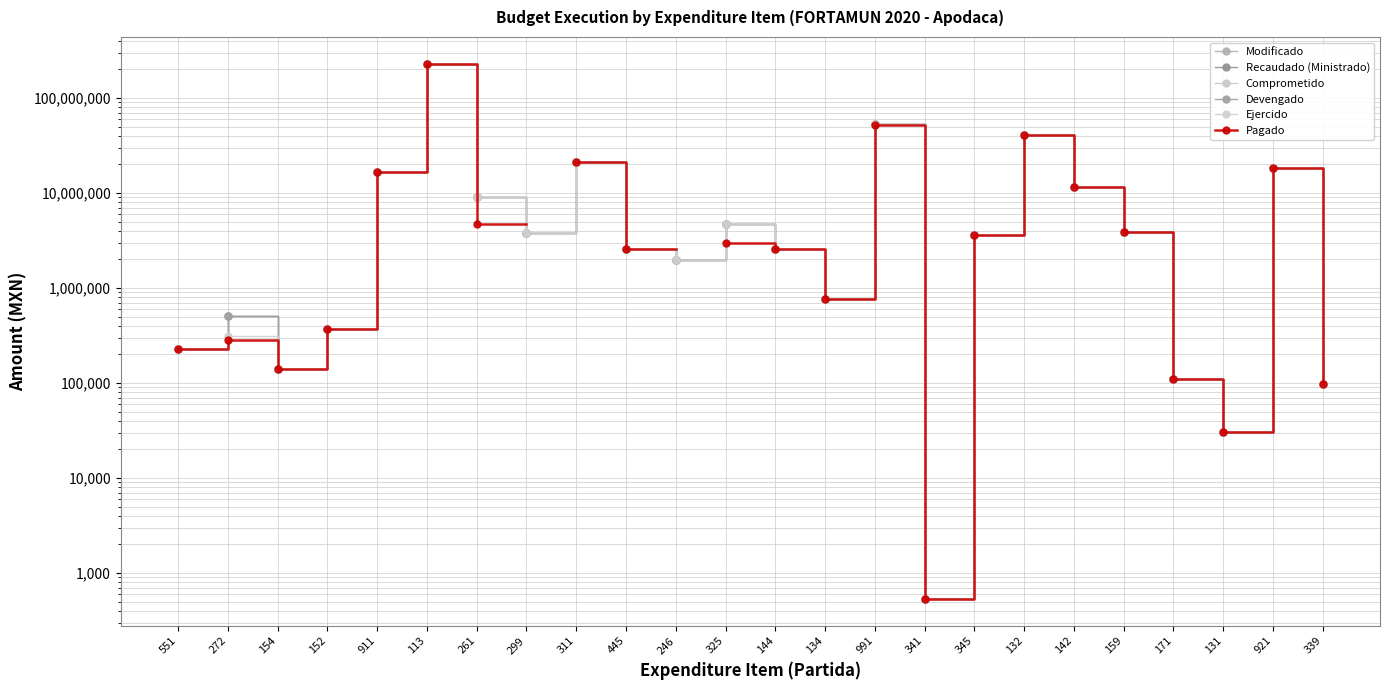

What position from the right is 113?

19